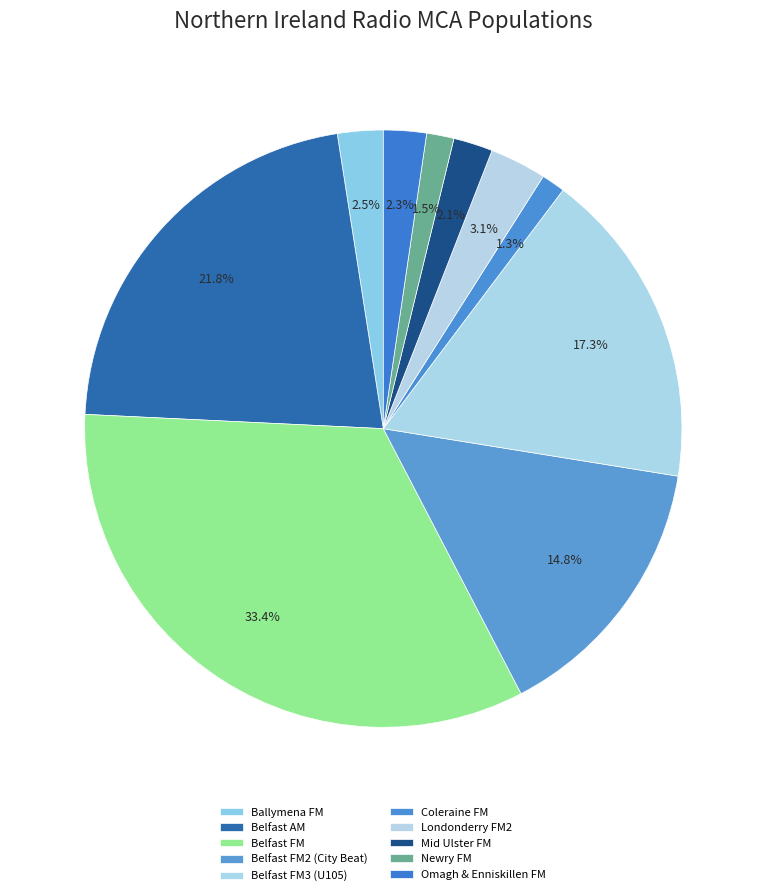

To the nearest percent, what percentage of the pie is Belfast FM?

33%